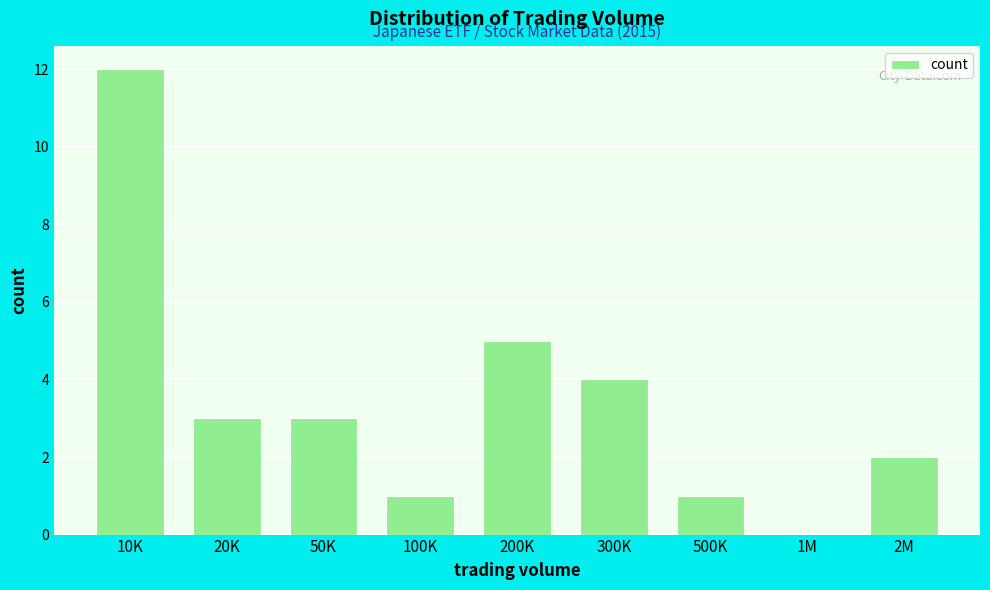

Reading left to right, extract all data points from this chart.

10K=12	20K=3	50K=3	100K=1	200K=5	300K=4	500K=1	1M=0	2M=2